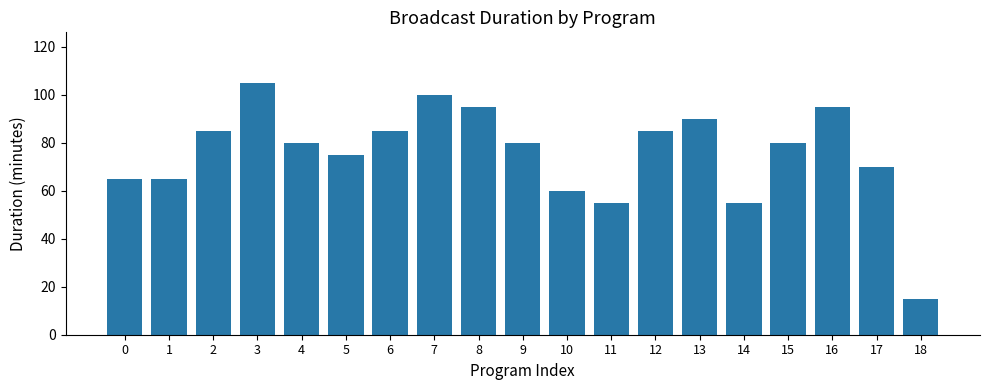

Reading right to left, list all the values displayed in this chart.

15	70	95	80	55	90	85	55	60	80	95	100	85	75	80	105	85	65	65